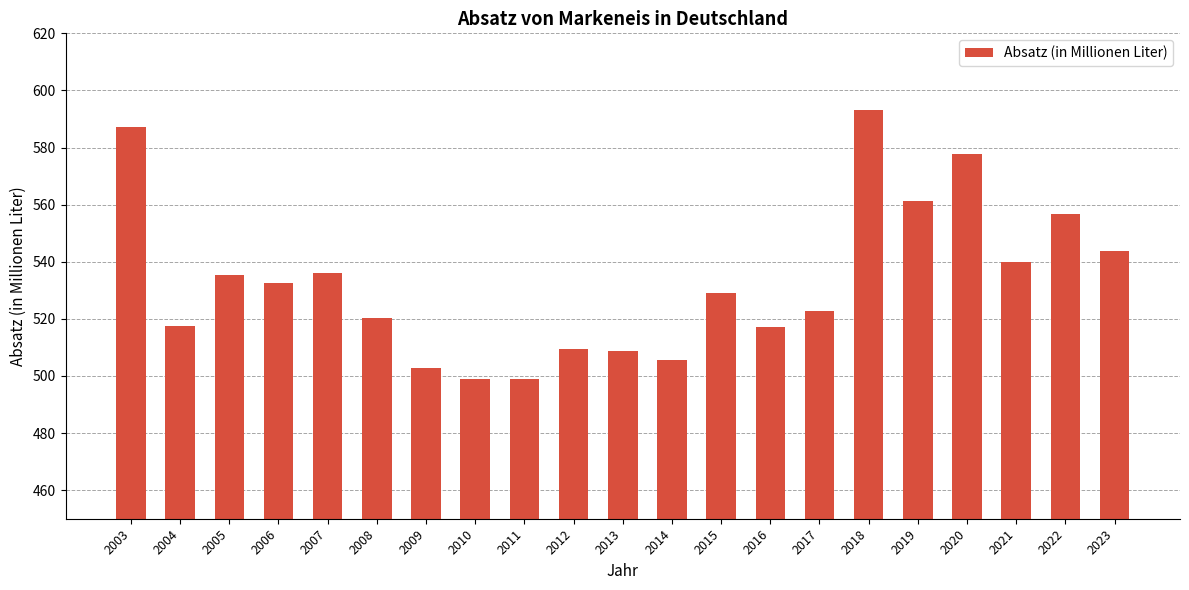

What is the average value?

533.1